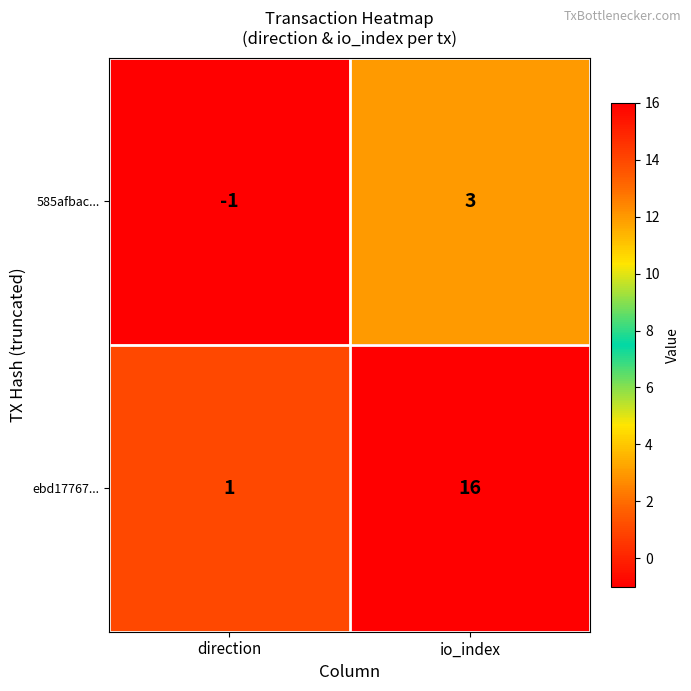

How many series are shown in this chart?

2